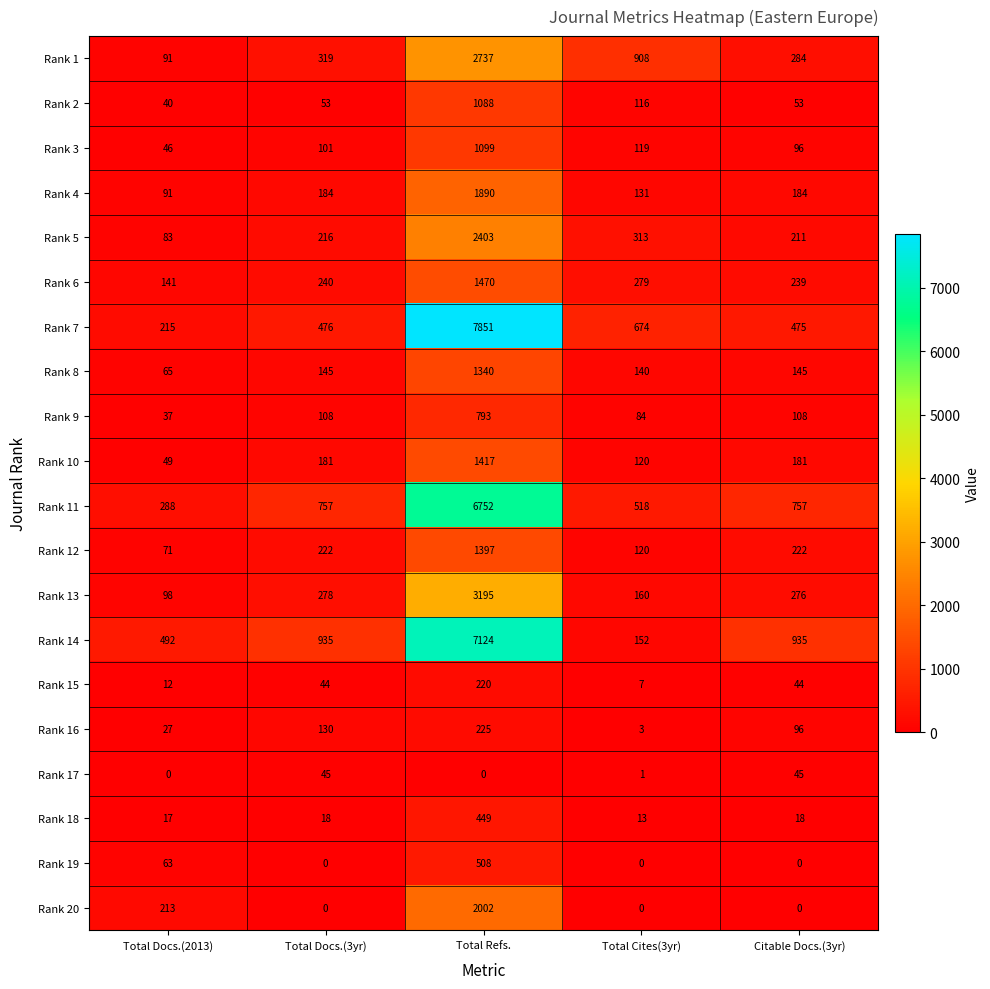

Which label corresponds to the largest value in the chart?

Total Refs.